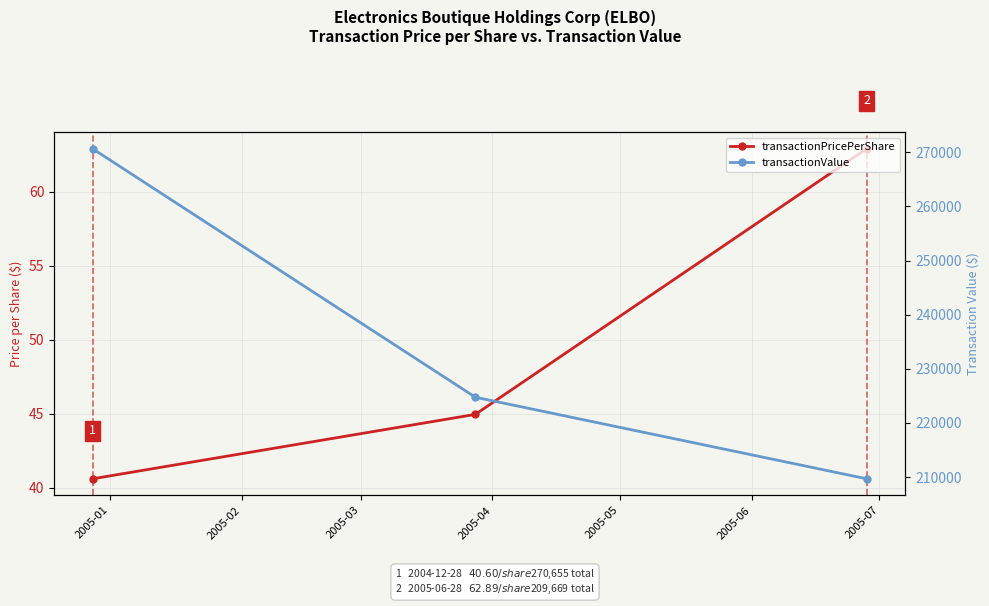

Which category has the lowest value across all series?

2005-01